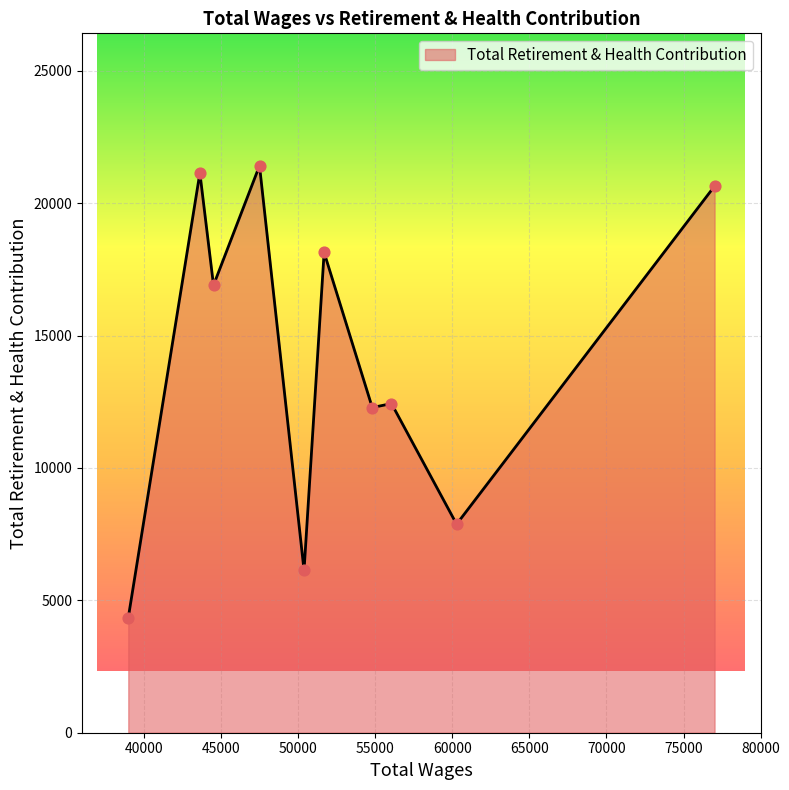

What is the maximum value shown in the chart?

21417